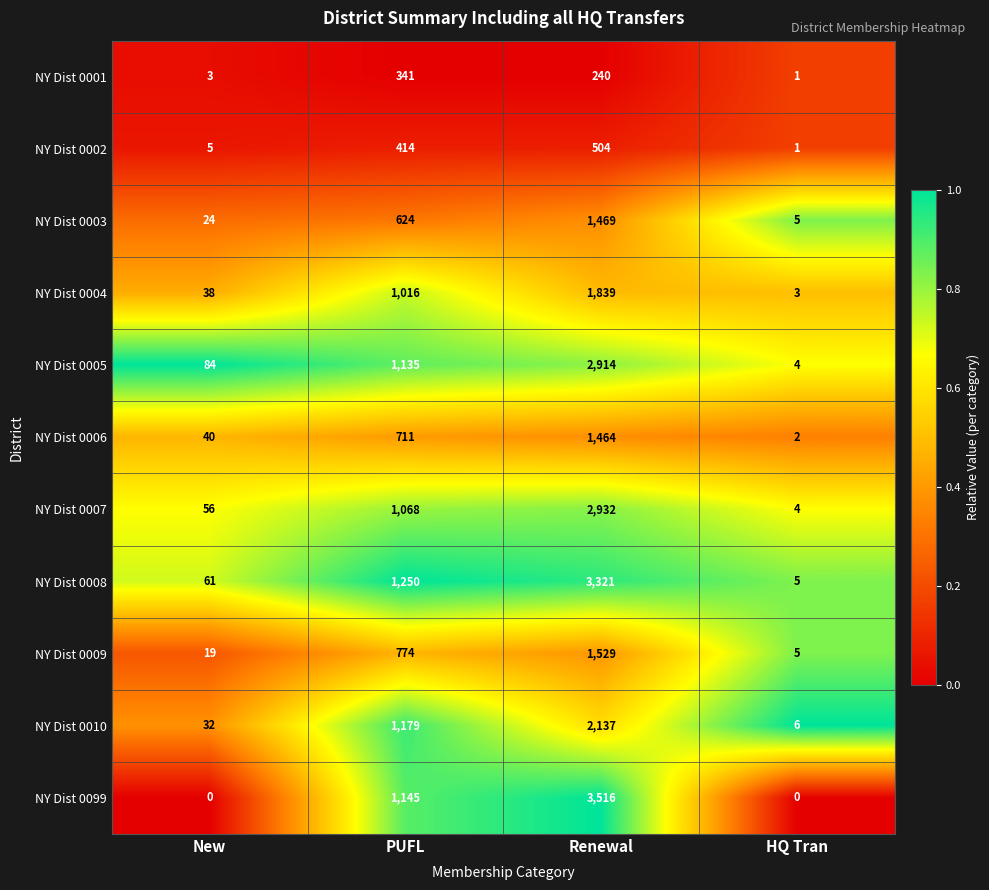

What is the total value across all series at PUFL?

9657